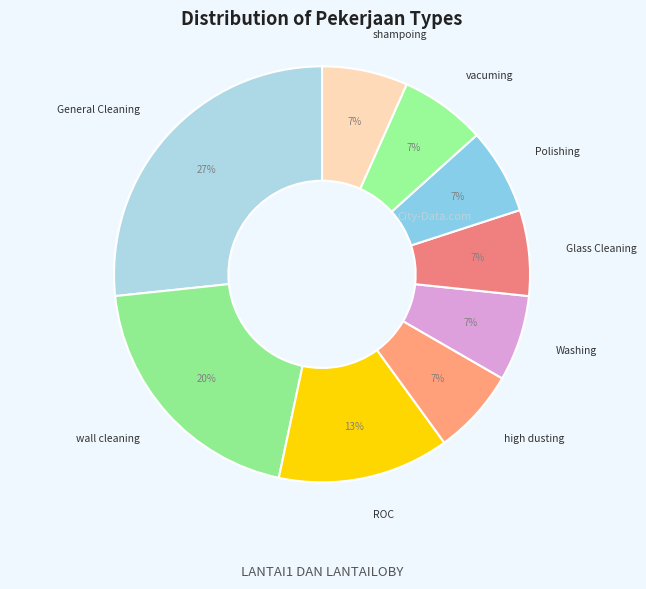

Do Glass Cleaning and wall cleaning together represent more than half of the pie?

No